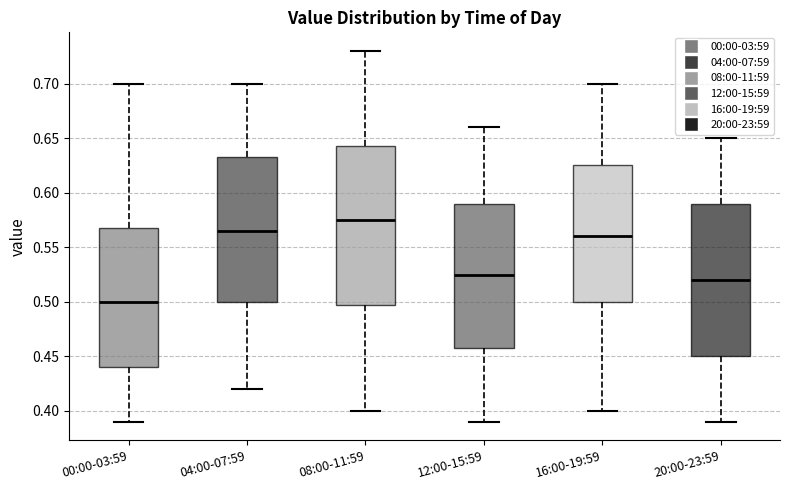

Reading left to right, transcribe this box plot: for each box, give where its median line is, the range the box spans, and where its two whiskers end, as read against the y-axis. The values are not printed on the chart, so give them approximately, as read against the axis.

00:00-03:59: median 0.500, box 0.440 to 0.570, whiskers 0.390 to 0.700
04:00-07:59: median 0.565, box 0.500 to 0.635, whiskers 0.420 to 0.700
08:00-11:59: median 0.575, box 0.500 to 0.645, whiskers 0.400 to 0.730
12:00-15:59: median 0.525, box 0.460 to 0.590, whiskers 0.390 to 0.660
16:00-19:59: median 0.560, box 0.500 to 0.625, whiskers 0.400 to 0.700
20:00-23:59: median 0.520, box 0.450 to 0.590, whiskers 0.390 to 0.650